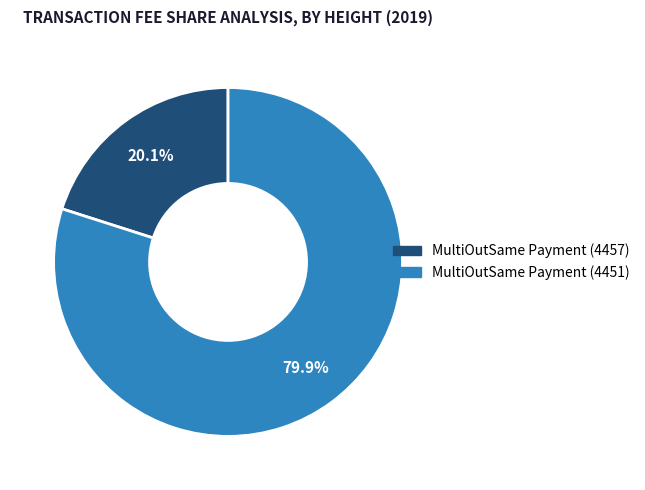

What percentage is the MultiOutSame Payment (4451) slice, to the nearest percent?

80%